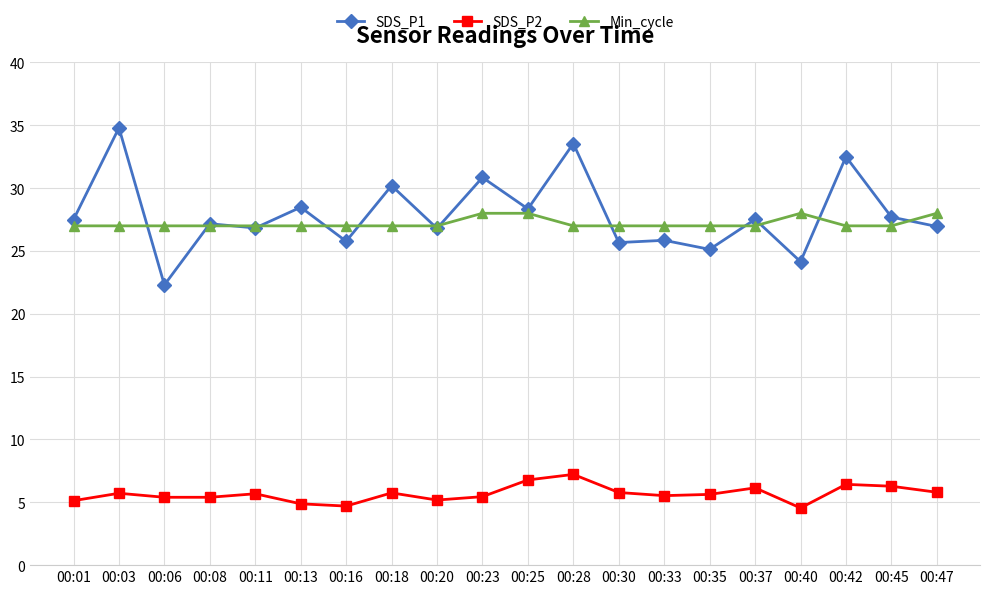

Is the value of SDS_P2 at 00:40 greater than the value of SDS_P1 at 00:42?

No